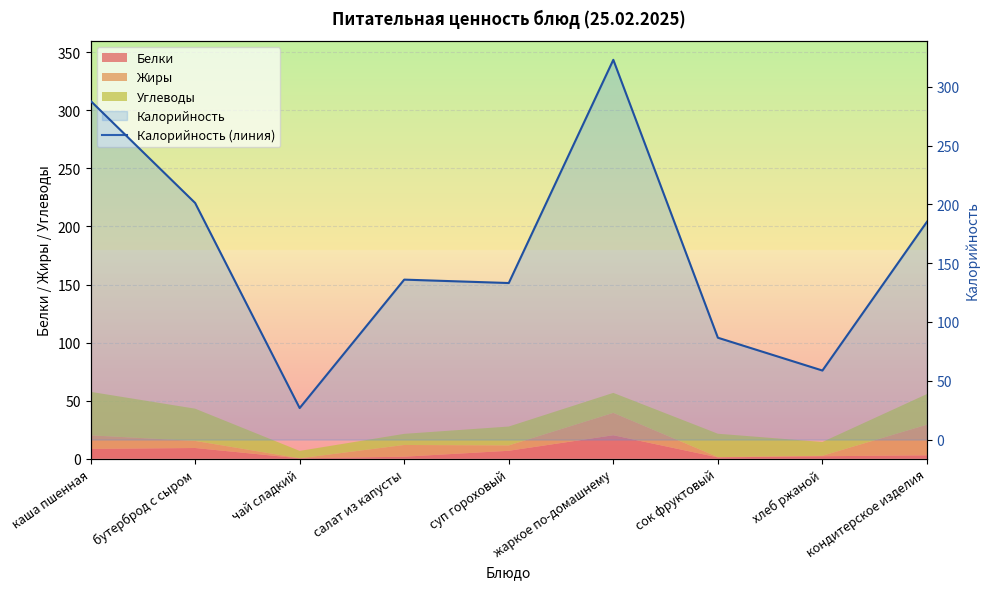

Rank the categories by value from lowest to highest.

чай сладкий, хлеб ржаной, сок фруктовый, суп гороховый, салат из капусты, кондитерское изделия, бутерброд с сыром, каша пшенная, жаркое по-домашнему